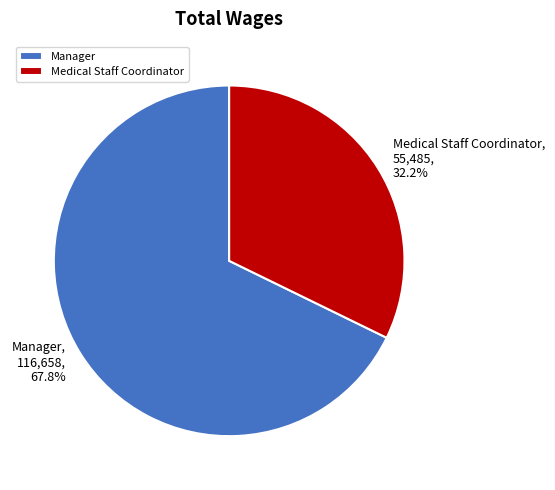

To the nearest percent, what is the difference between the largest and smallest slice percentages?

36%